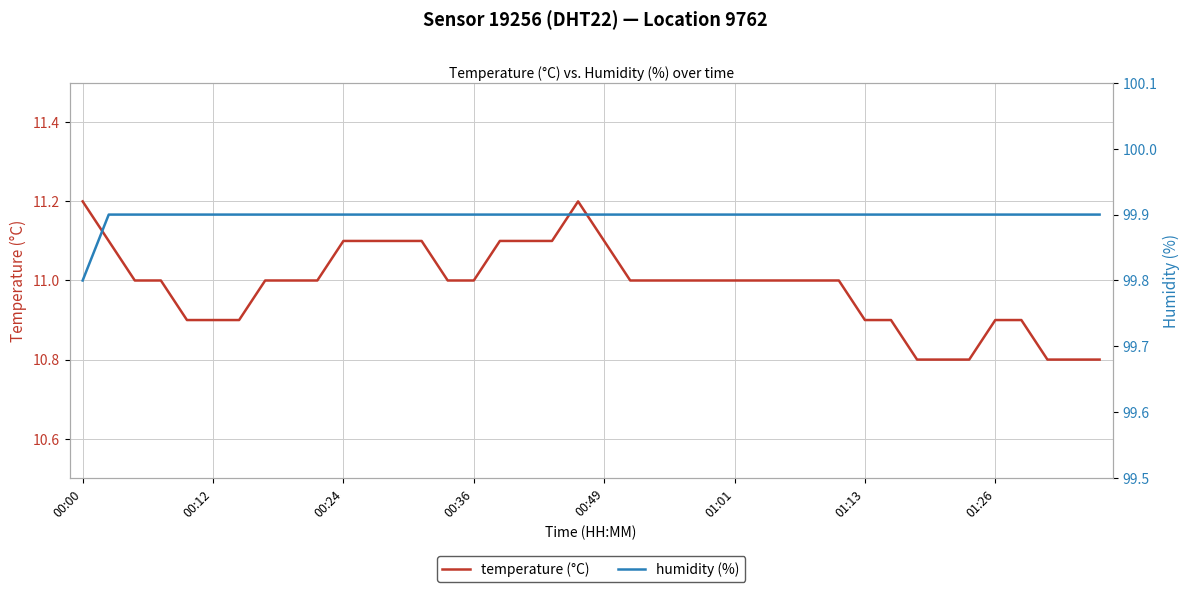

What is the maximum value for temperature (°C)?

11.2